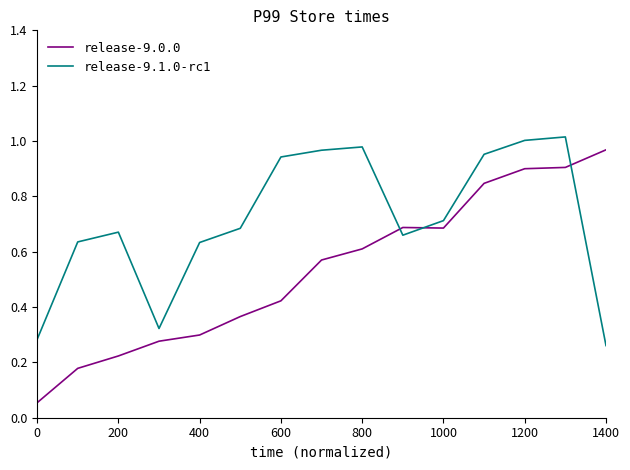

Which series has the largest total across all categories?

release-9.1.0-rc1